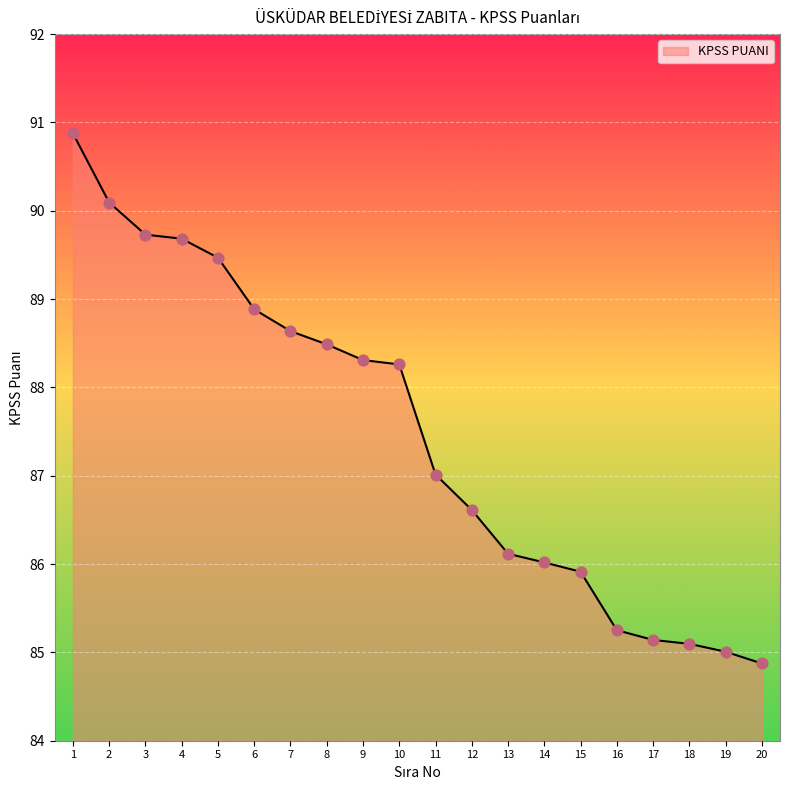

What is the change in value from 5 to 11?

-2.5